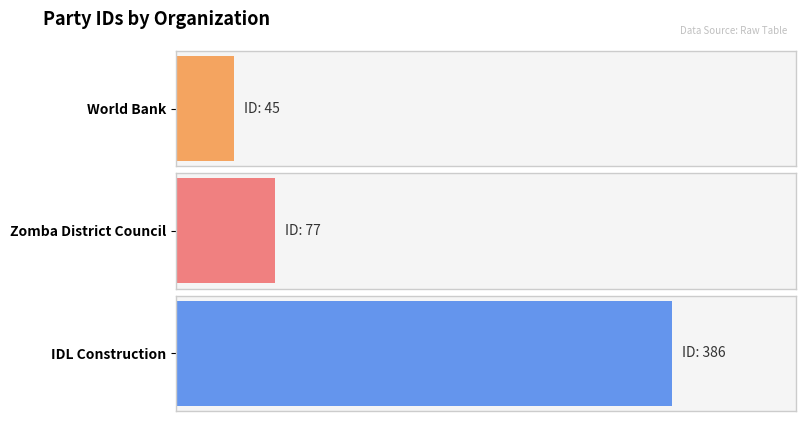

How many bars are there in total?

3